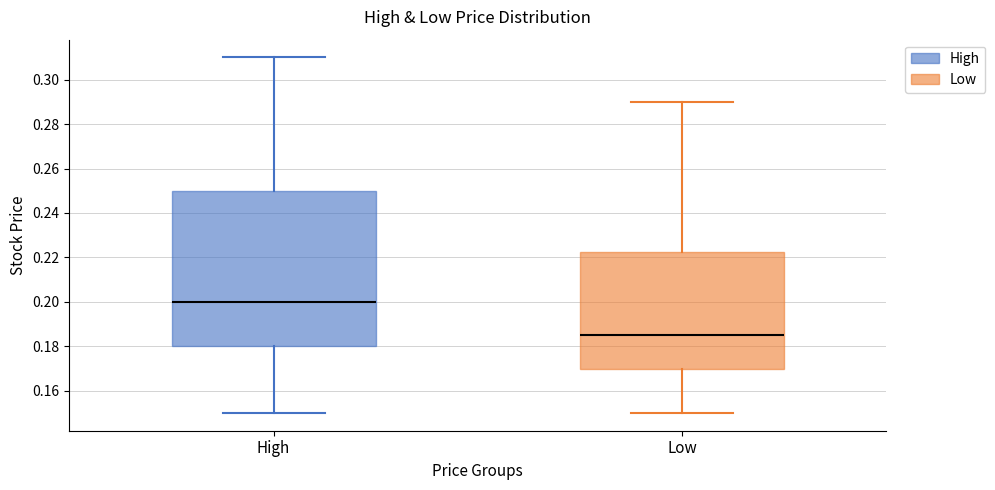

Which box's median line is the lowest?

Low